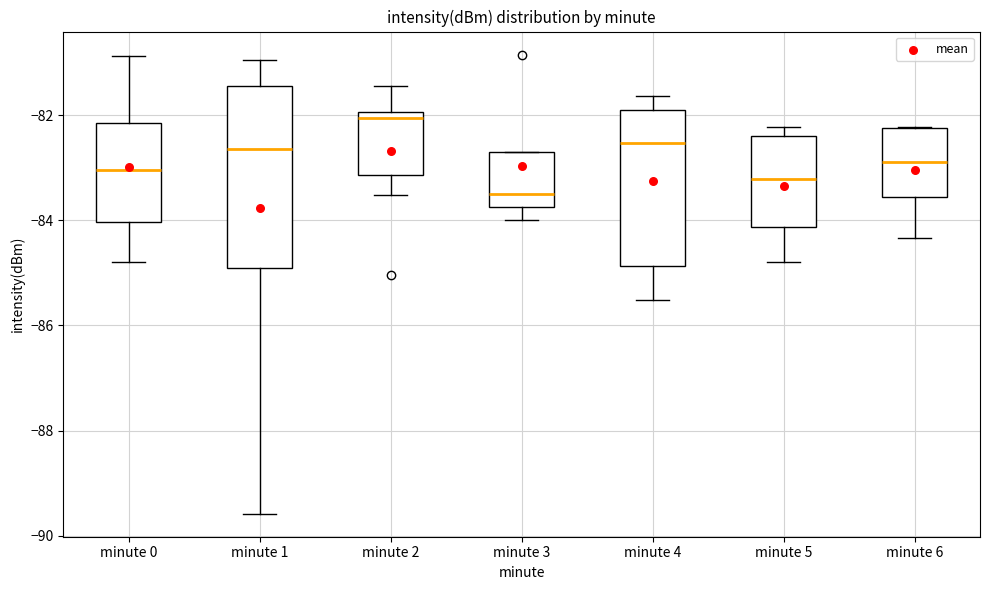

Where does the lower whisker of the box for minute 2 end on the y-axis? The values are not printed on the chart, so give them approximately, as read against the axis.

-83.6